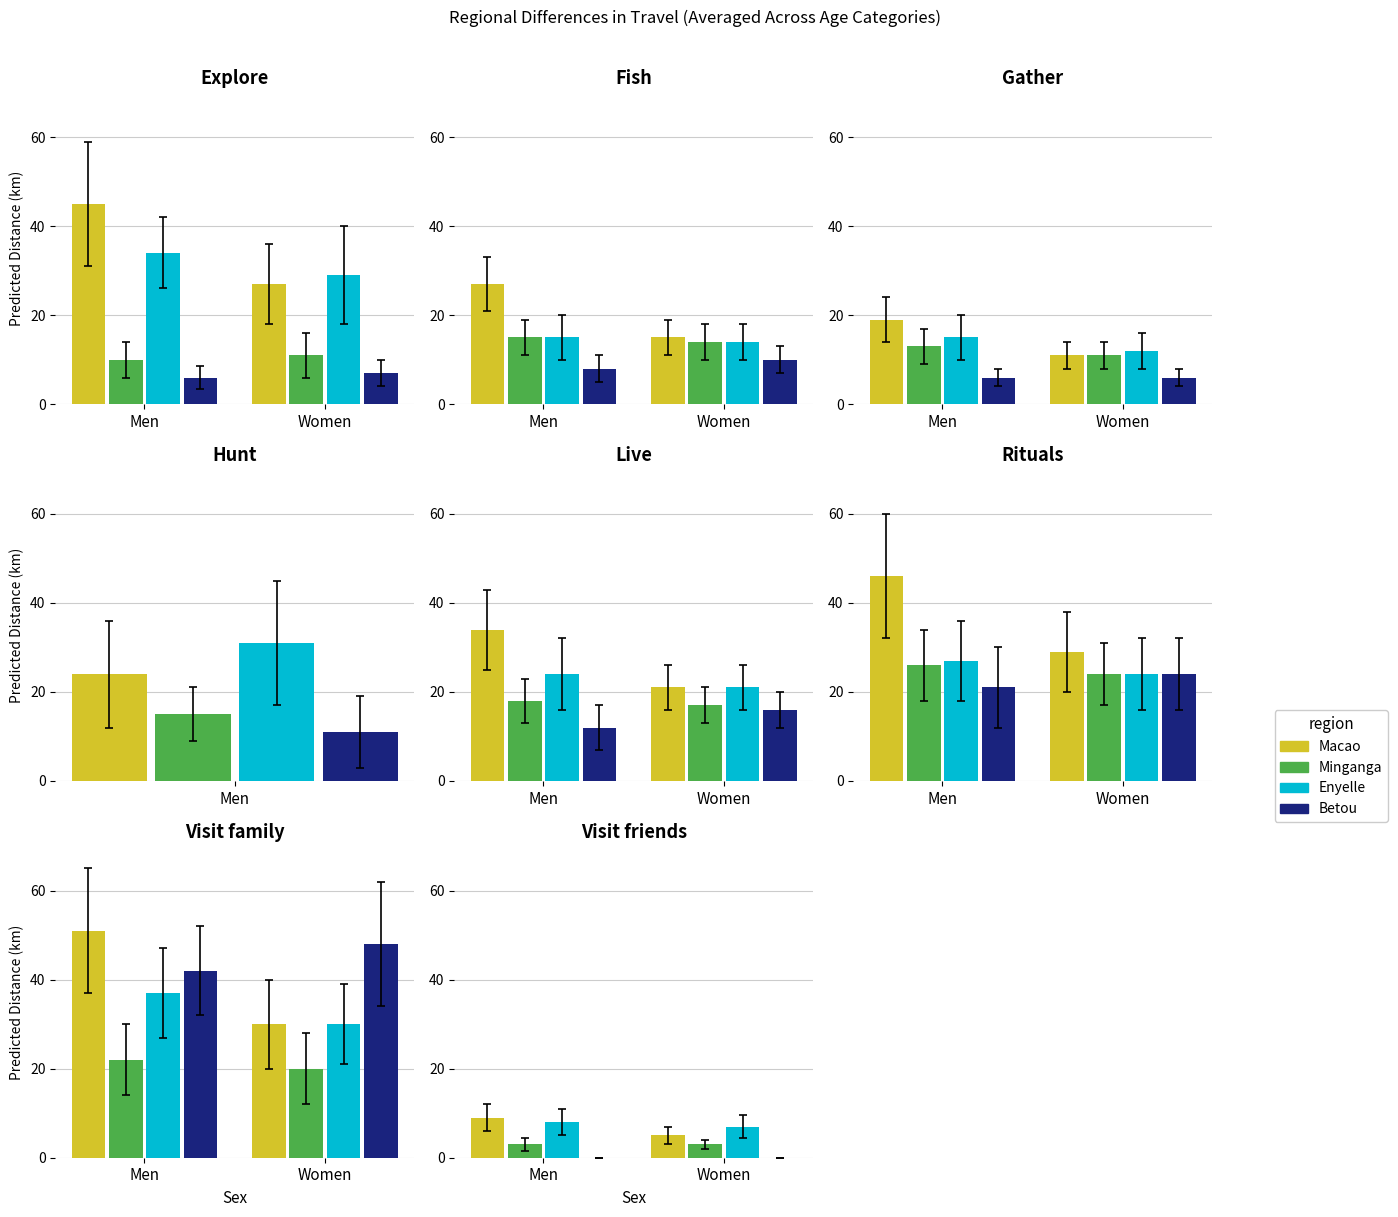

What are all the series names shown in the legend?

Macao, Minganga, Enyelle, Betou